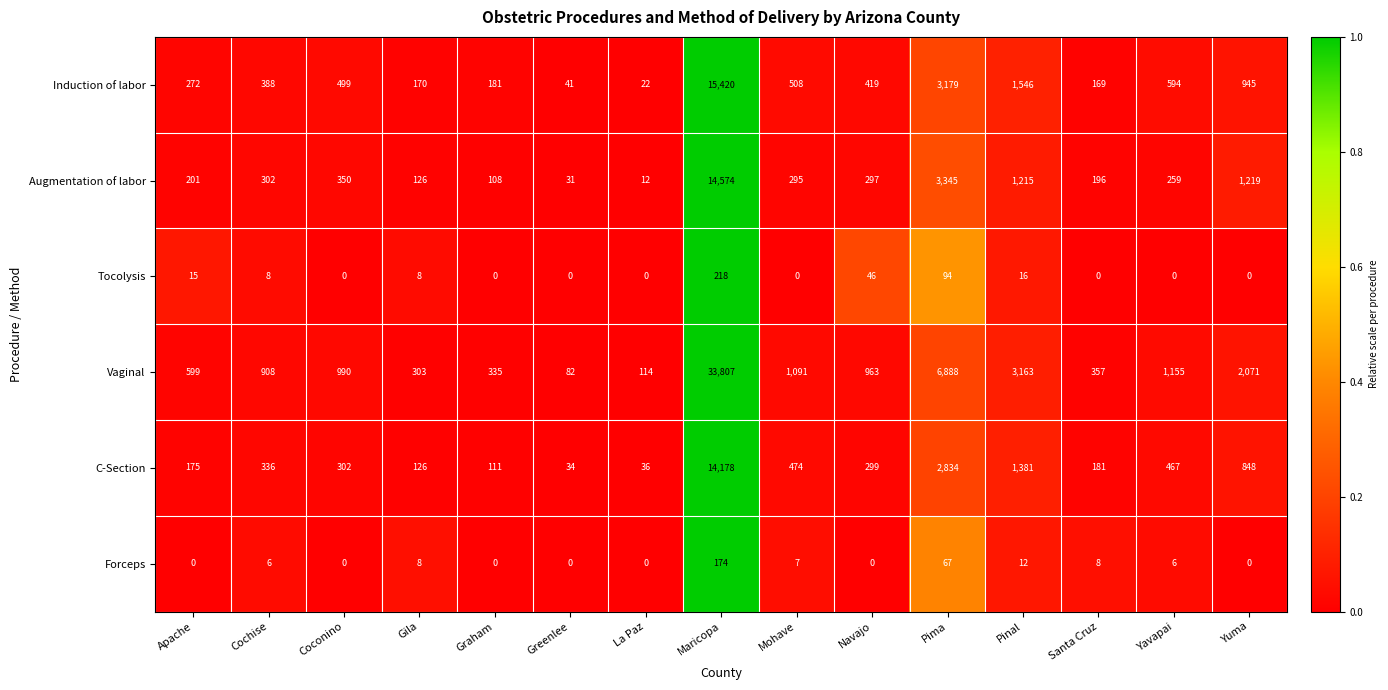

What is the difference between the second highest and second lowest values in the Induction of labor series?

3138